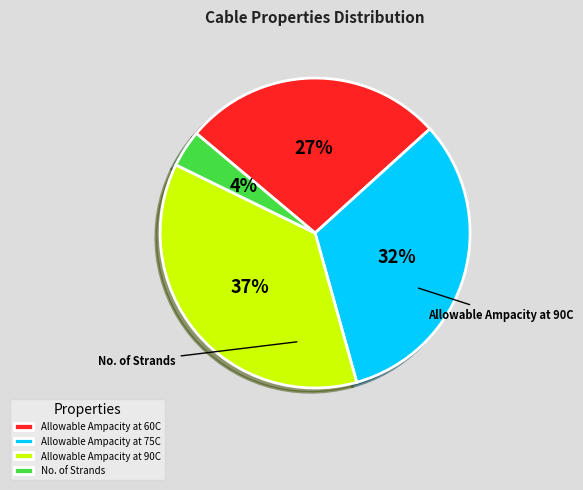

Does No. of Strands account for over 50% of the chart?

No